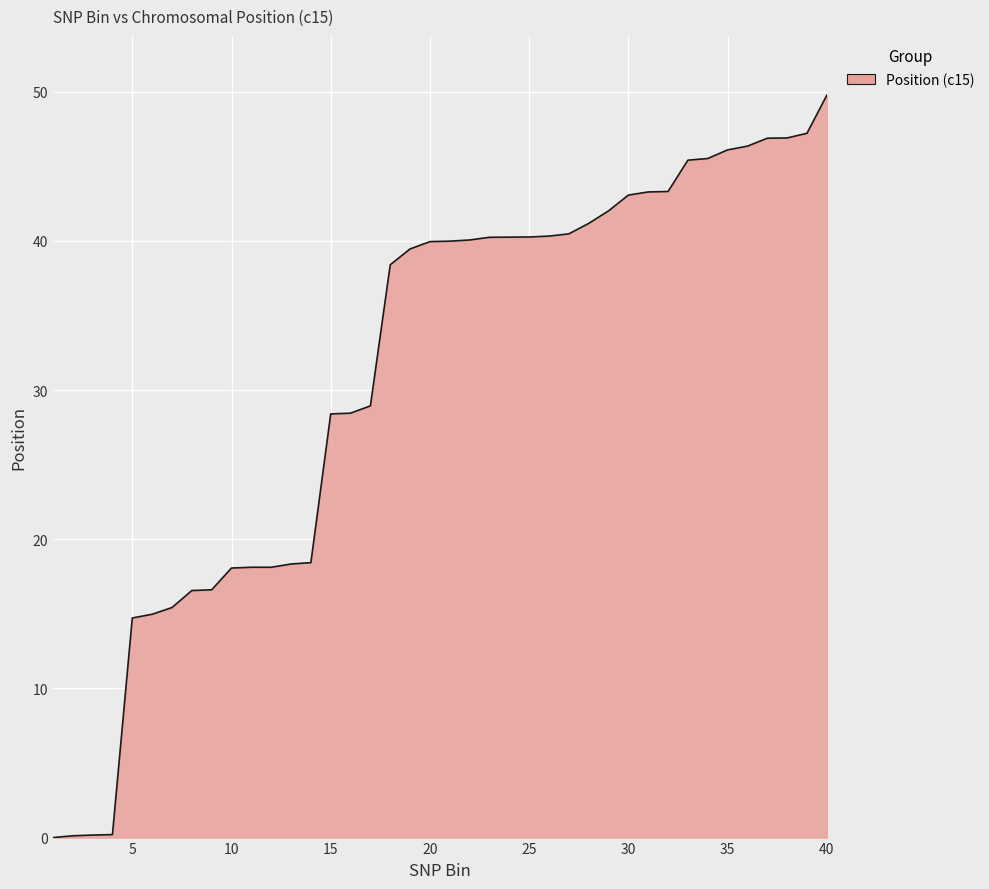

What is the greatest value displayed?

49.8